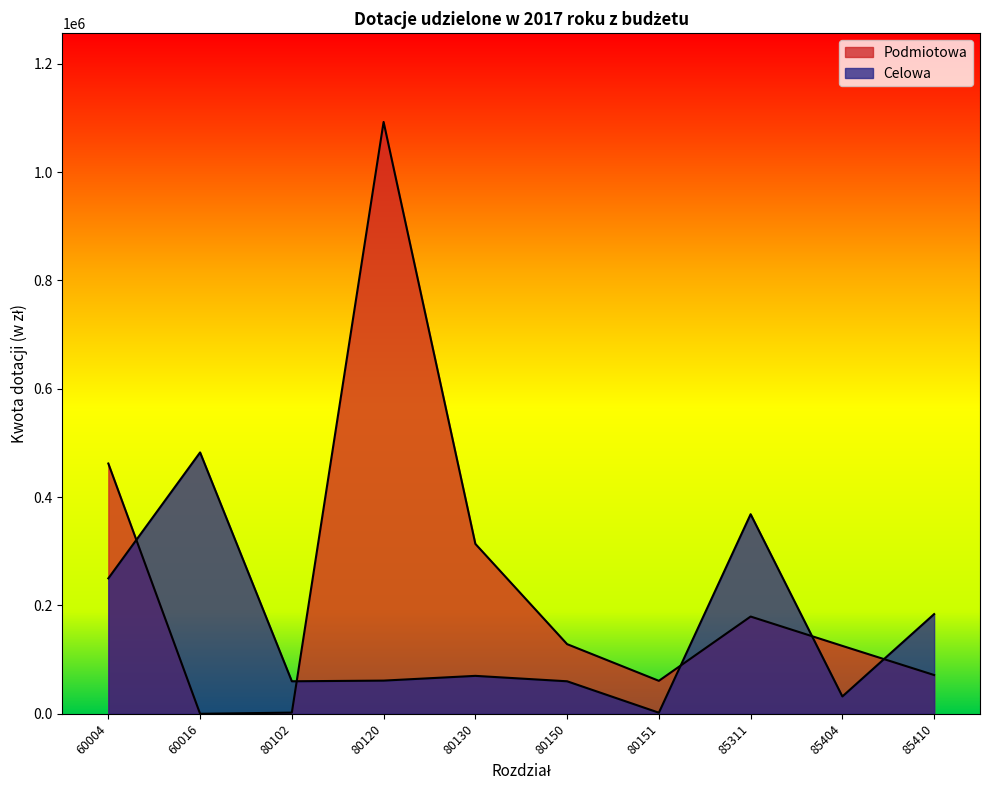

At how many categories does at least one series exceed 158987?

6